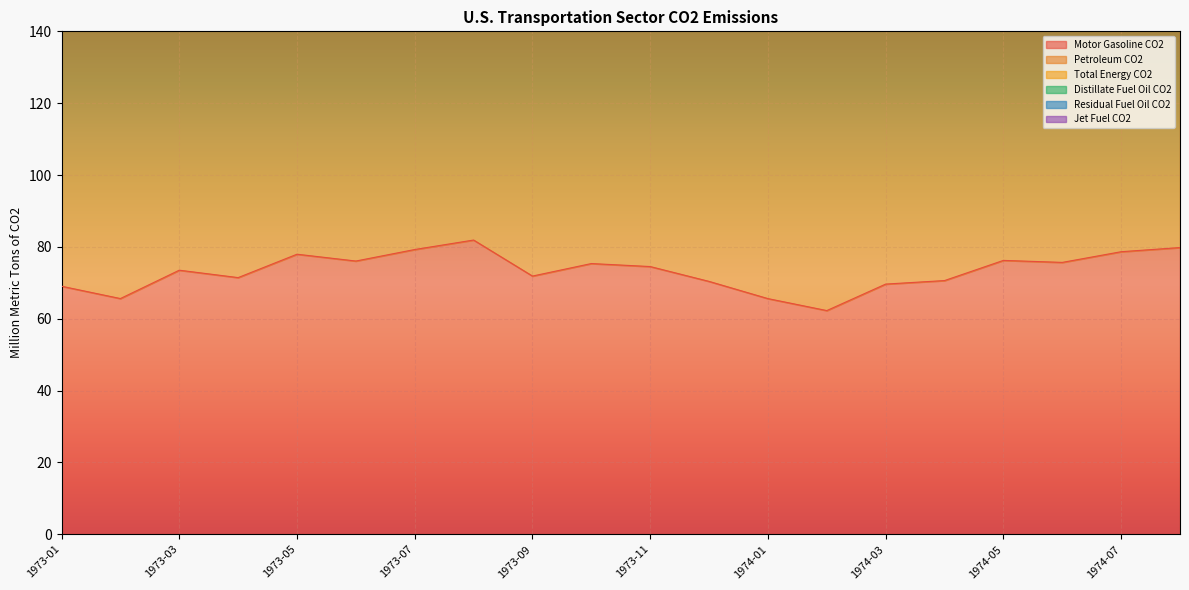

What is the value of the Petroleum CO2 point at the 18th from the left?

318.3